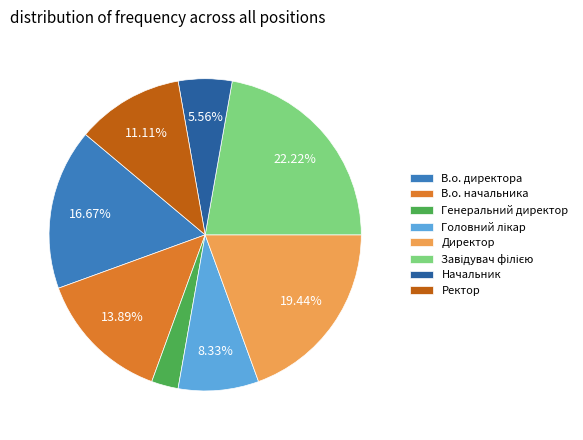

Does В.о. директора represent more than half of the total?

No